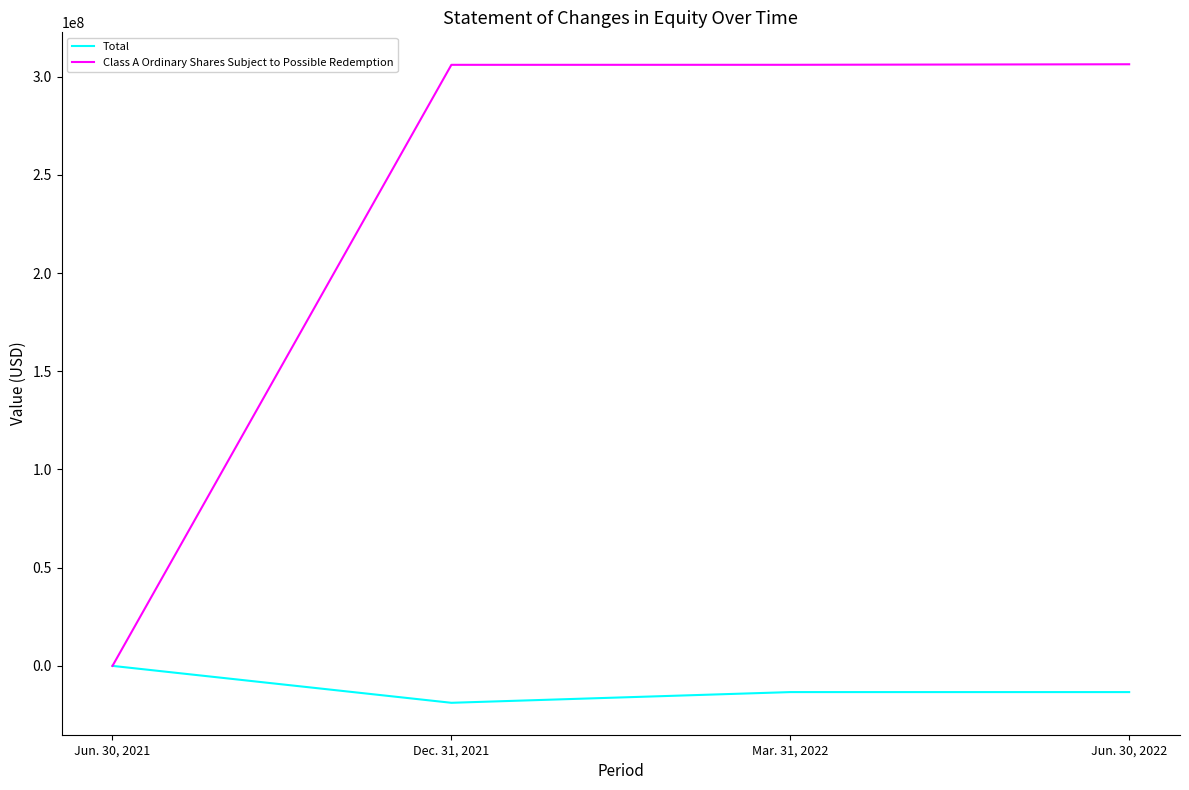

True or false: Total has more than 2 interior local peaks.

False